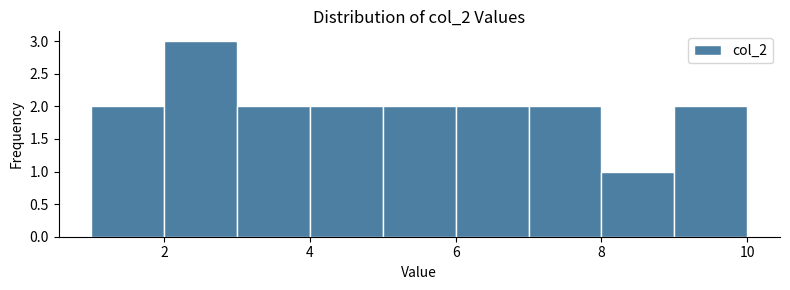

What is the height of the bar covering 9 to 10 on the x-axis? The values are not printed on the chart, so give them approximately, as read against the axis.

2